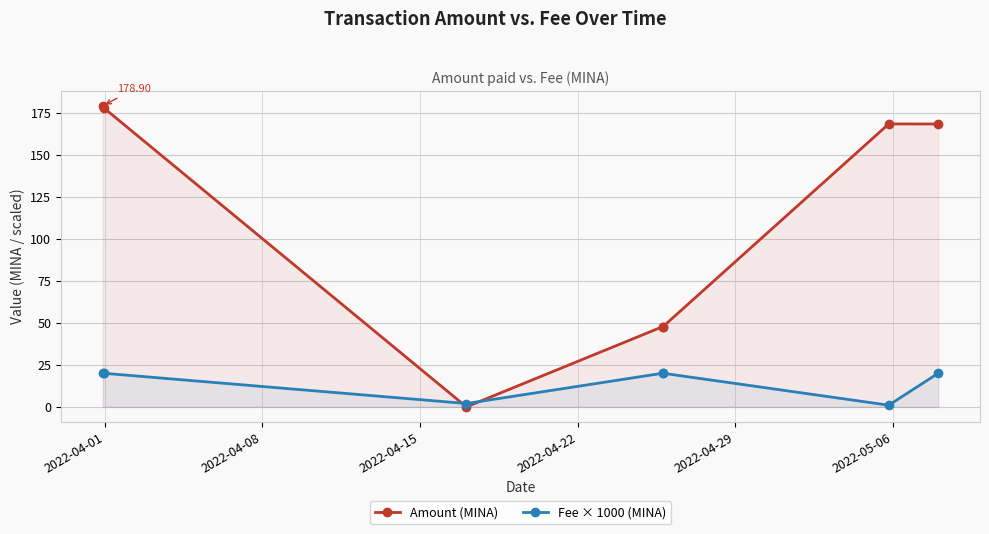

What is the difference between the second highest and second lowest values in the Amount (MINA) series?

130.2